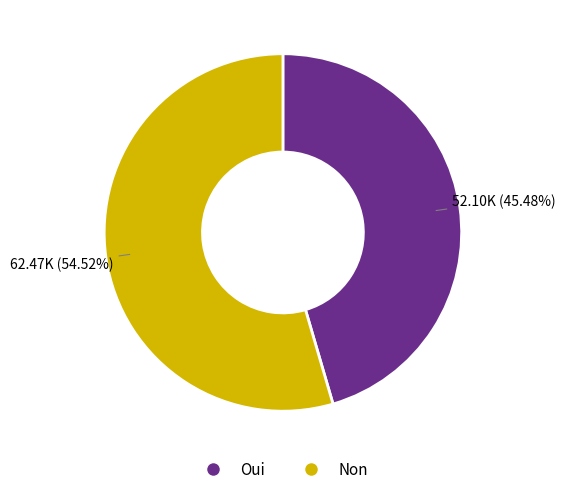

The Oui slice represents 56% of the pie. True or false?

False